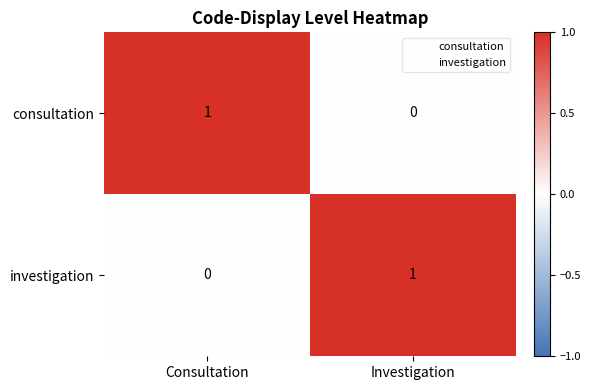

Where is consultation nearest to the value 0?

Investigation